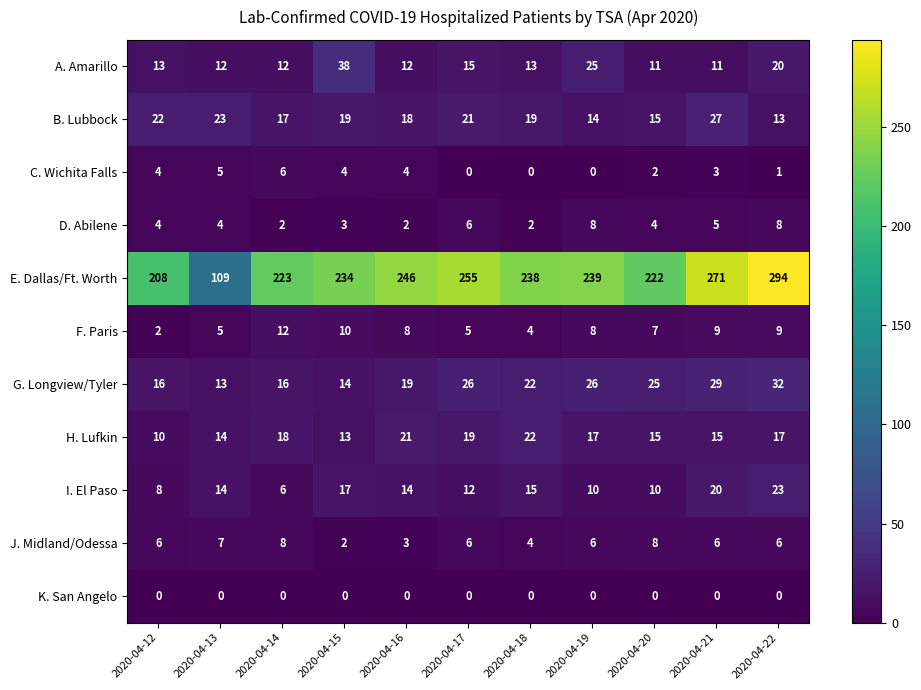

Between 2020-04-15 and 2020-04-21, which series saw the biggest shift?

E. Dallas/Ft. Worth